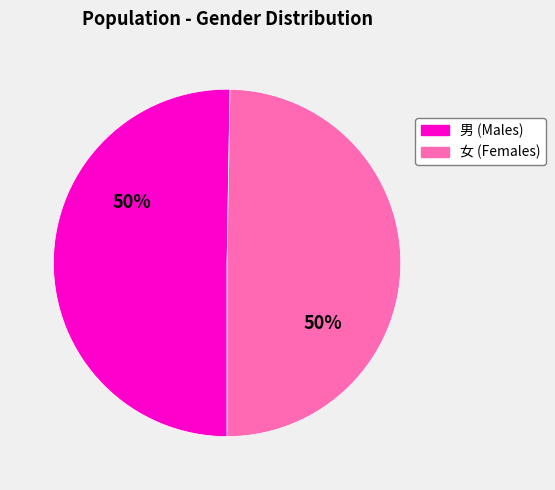

To the nearest percent, what is the average slice percentage?

50%